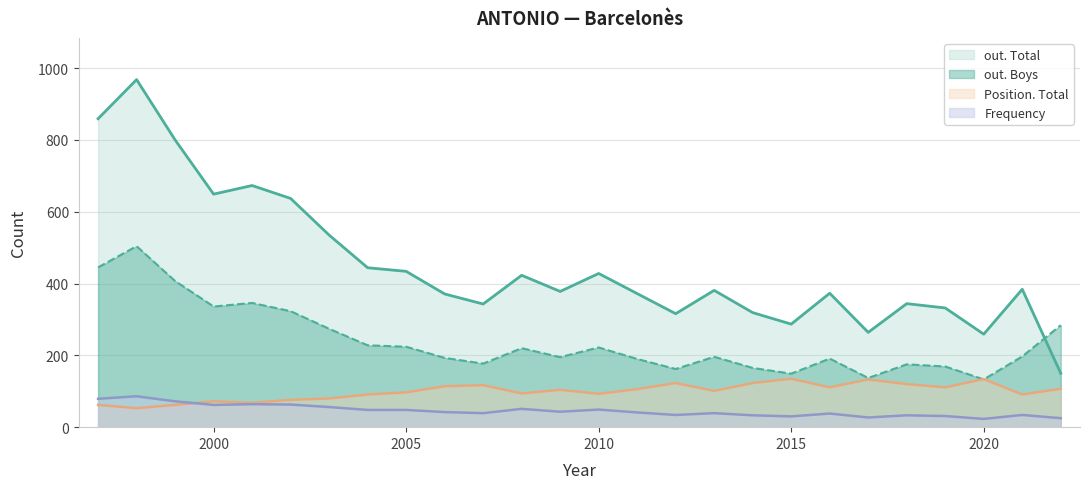

Where does the Position. Total series first go above 104?

2006